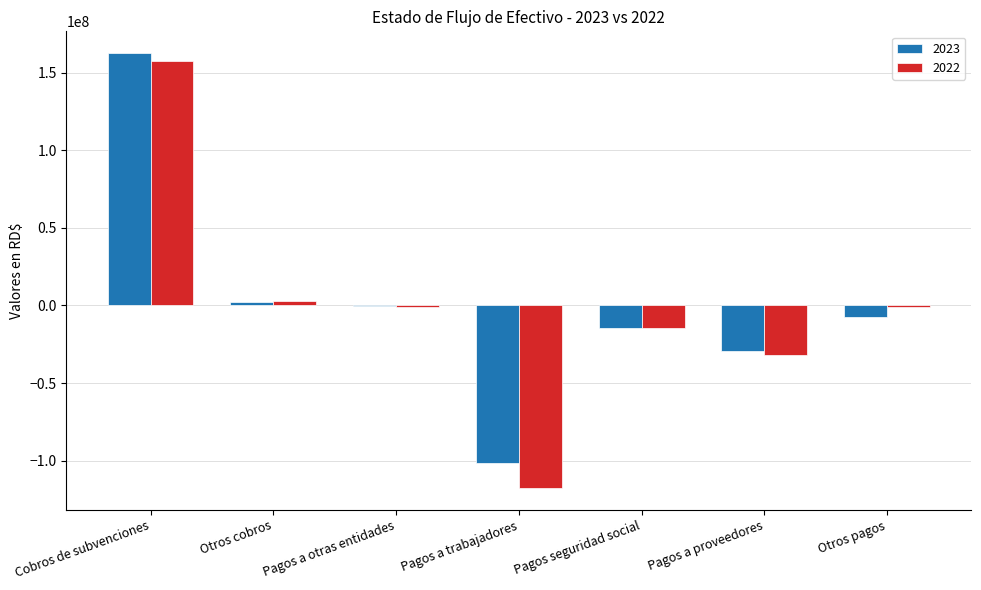

At which category is the sum across all series the highest?

Cobros de subvenciones